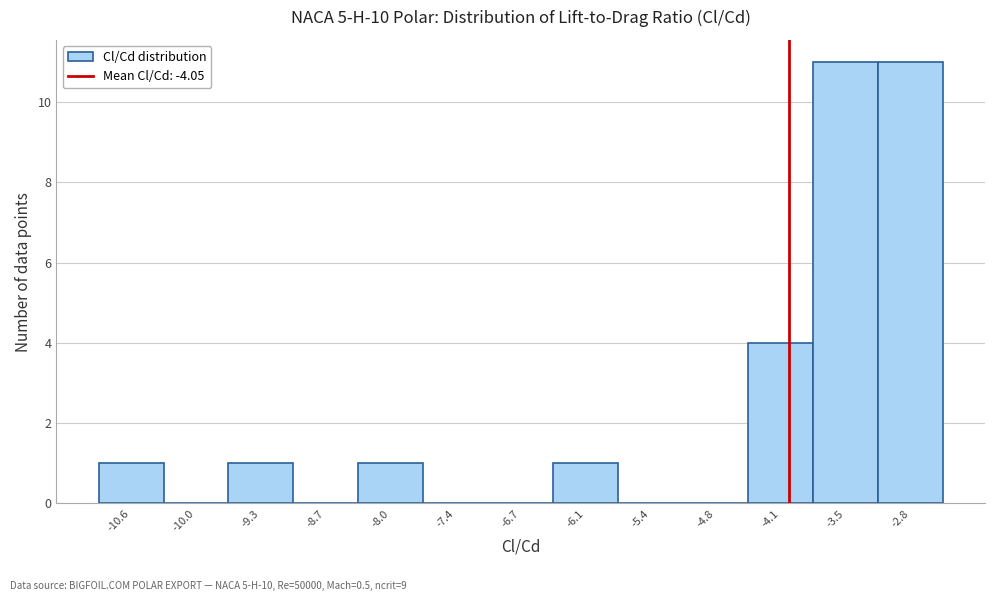

How tall is the bar that spans -10.9 to -10.3 on the x-axis? Neither the bar edges nor the heights are printed on the chart, so give them approximately, as read against the axes.

1